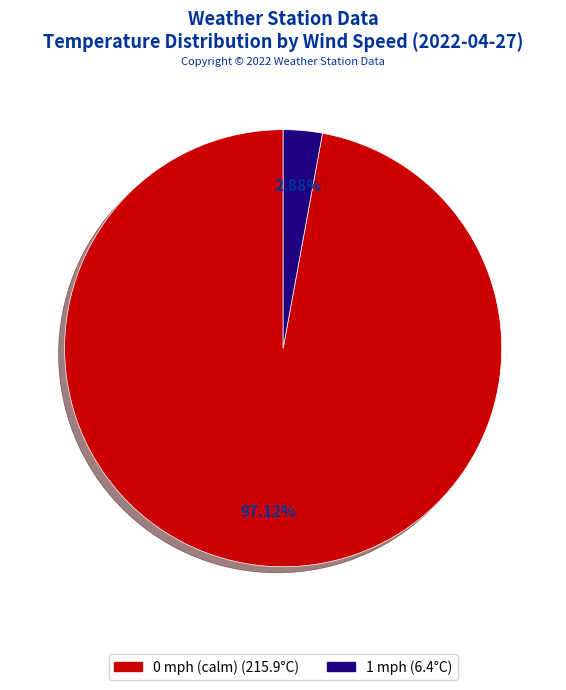

Is there a majority slice in this chart?

Yes